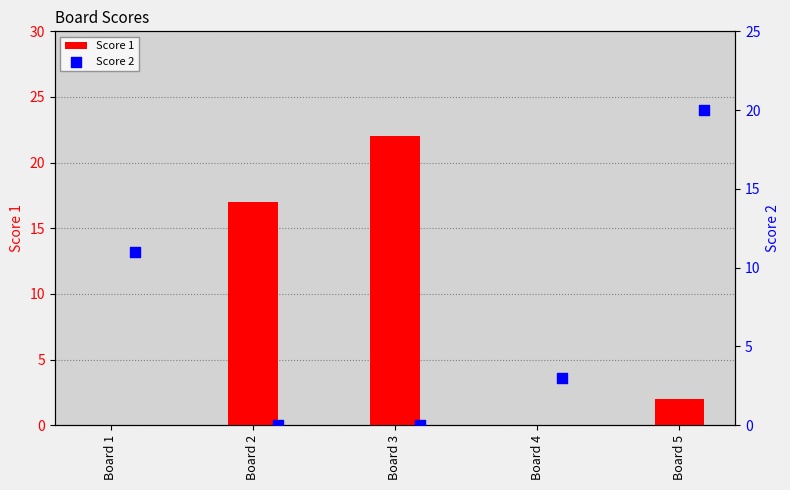

Which series reaches the minimum Y coordinate?

Score 1